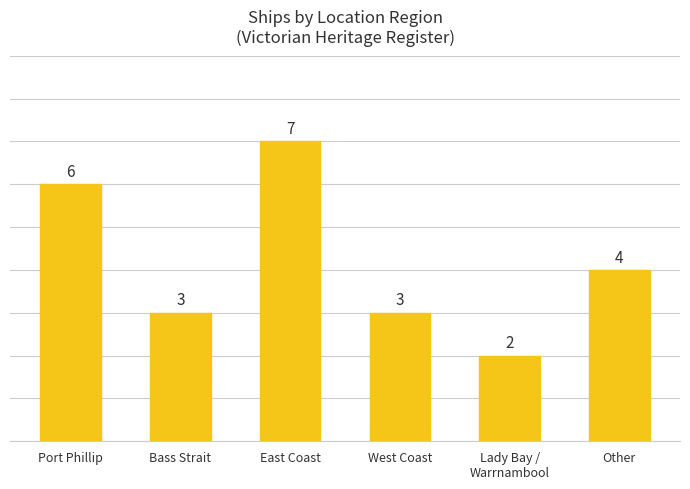

What position from the right is Other?

1